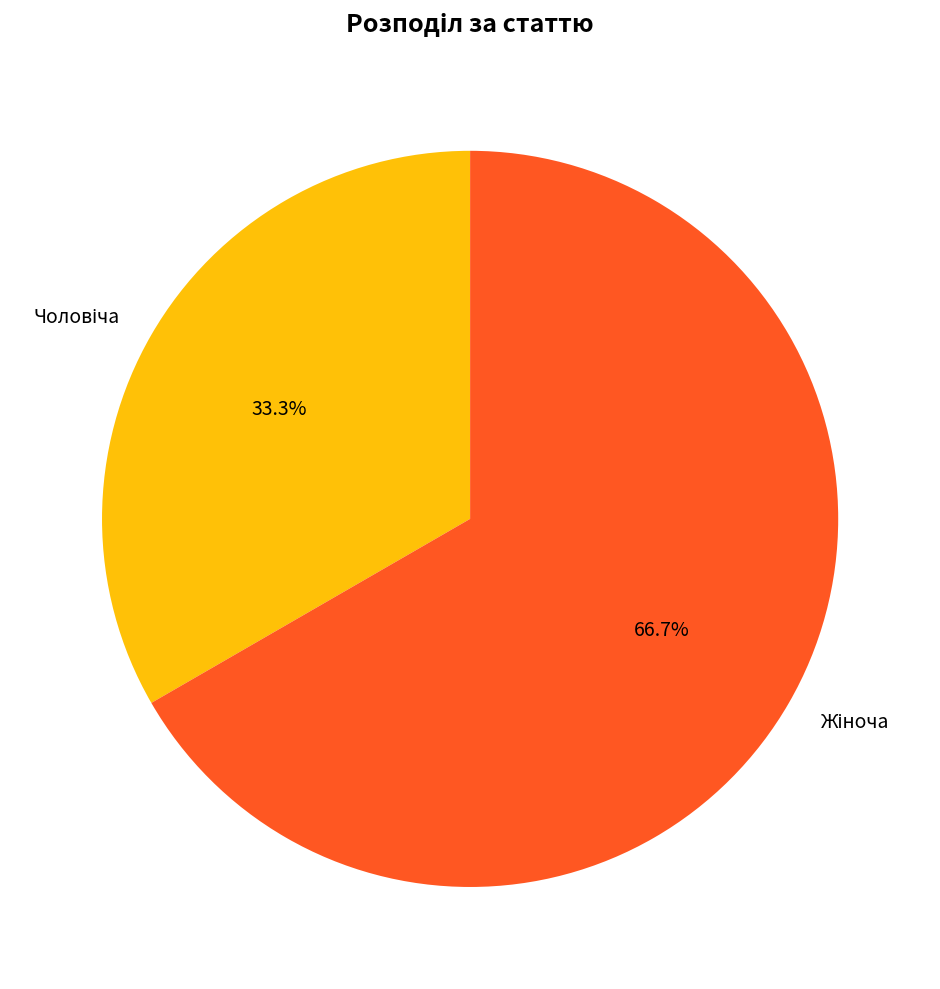

How many slices are in this pie chart?

2